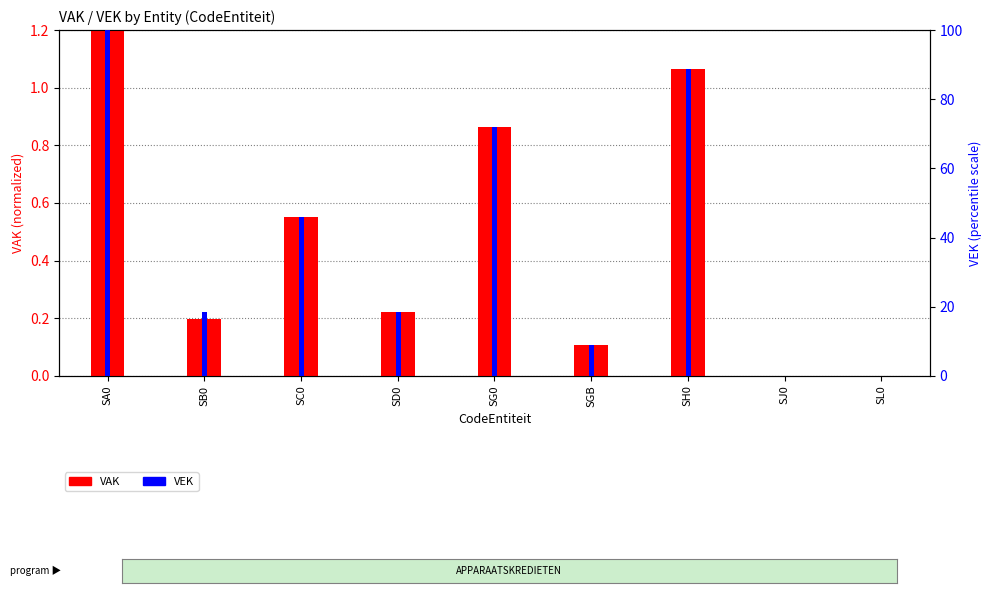

At how many categories does at least one series exceed 73?

2